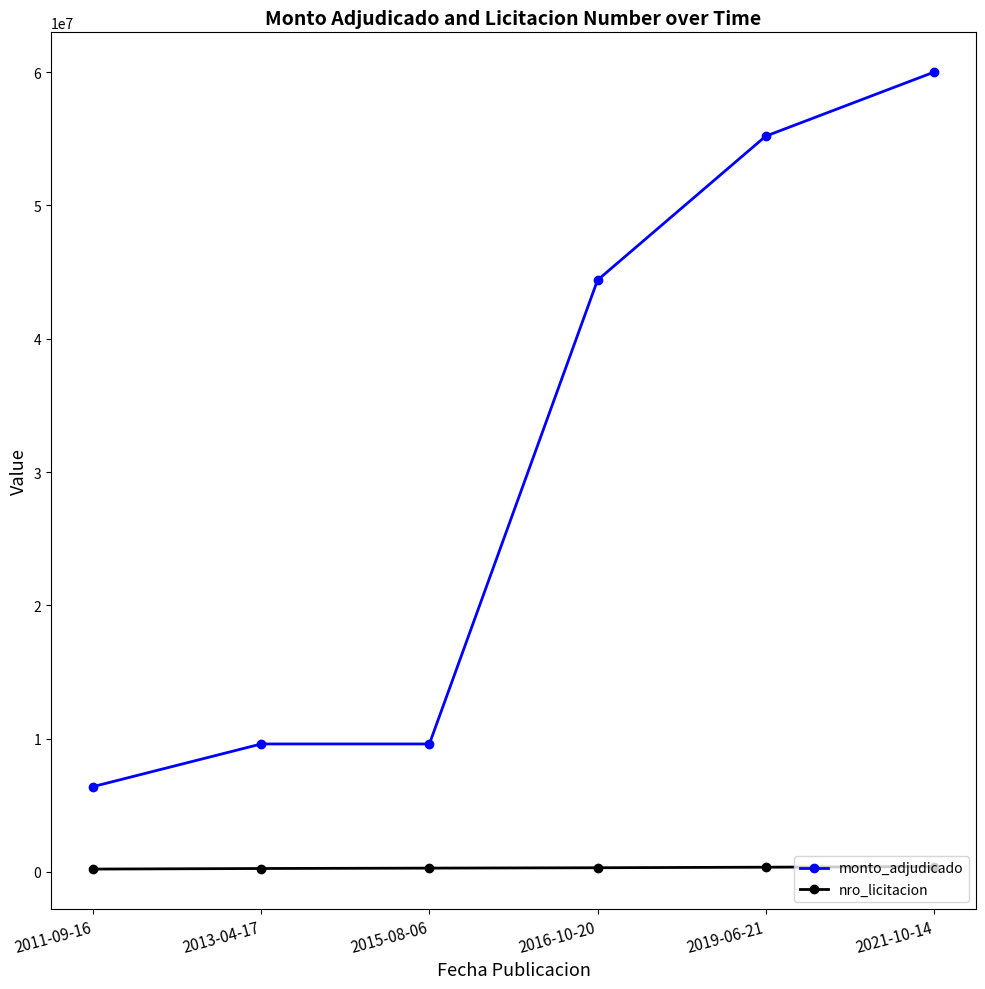

Is this an area chart (filled region under the line)?

No